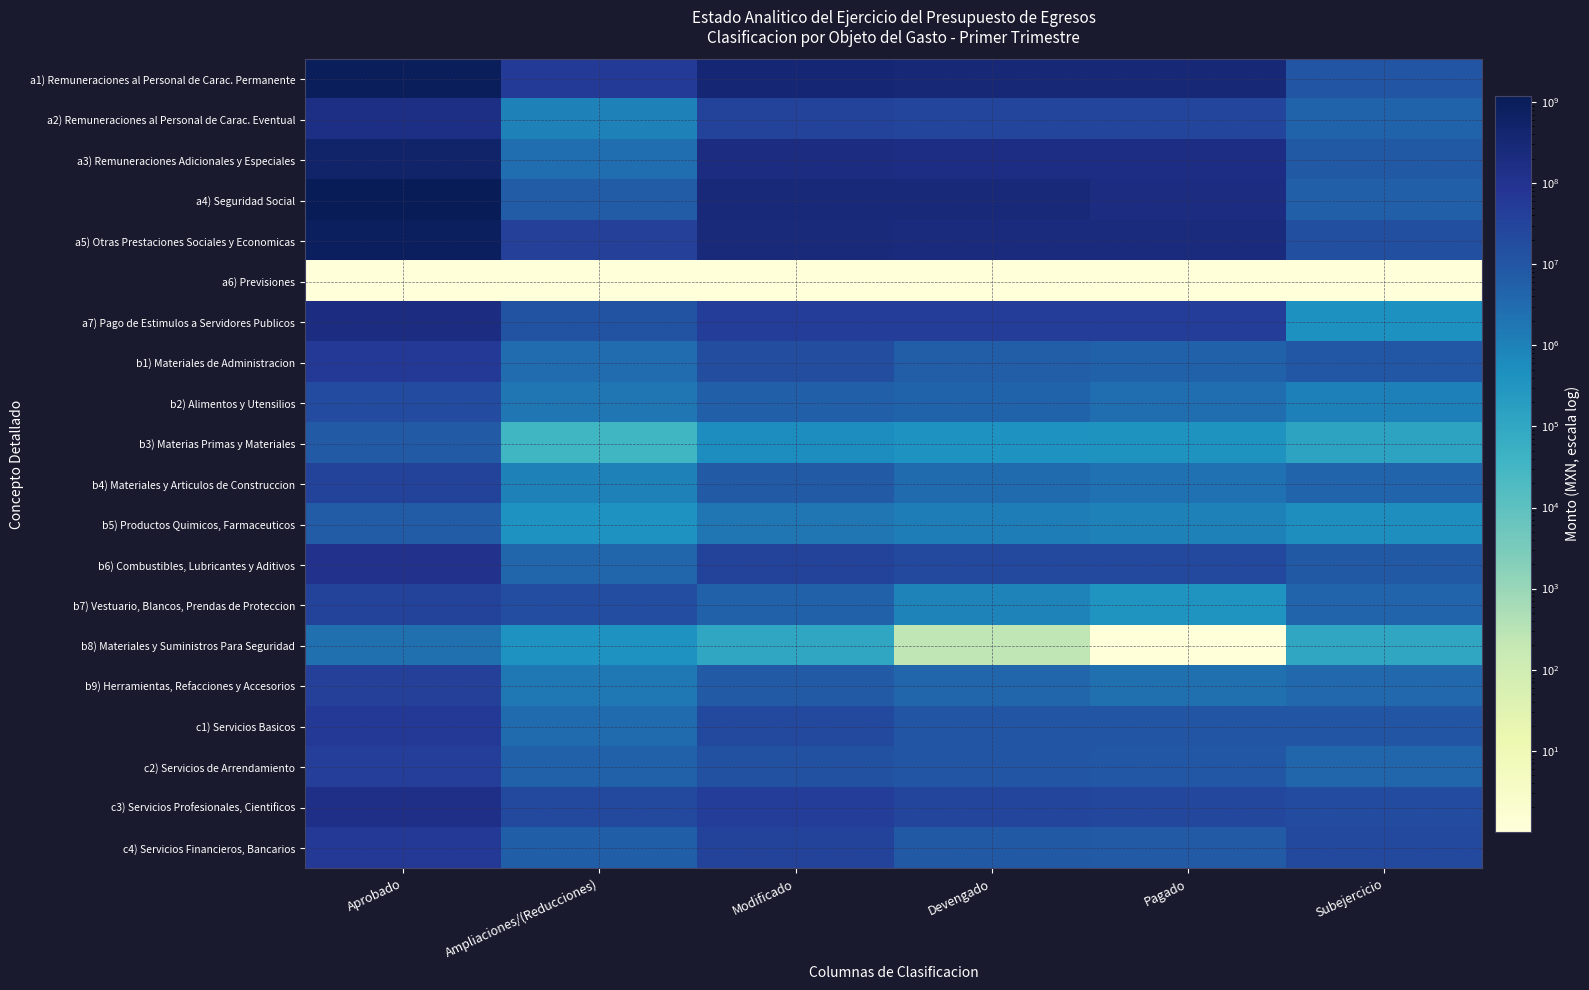

Count the number of data series in this chart.

20